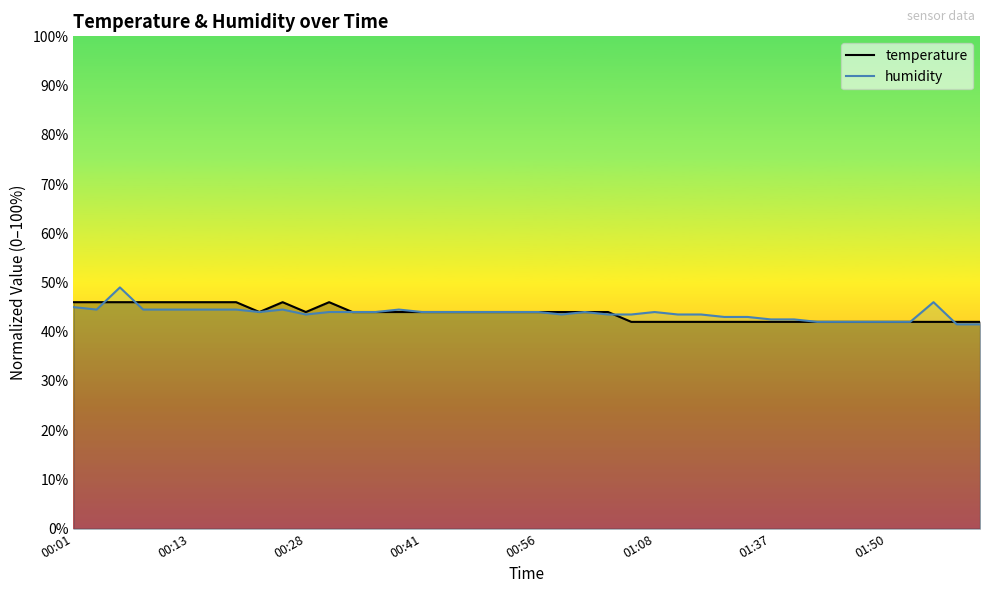

True or false: humidity has a value of 21.7 at 01:08.

False